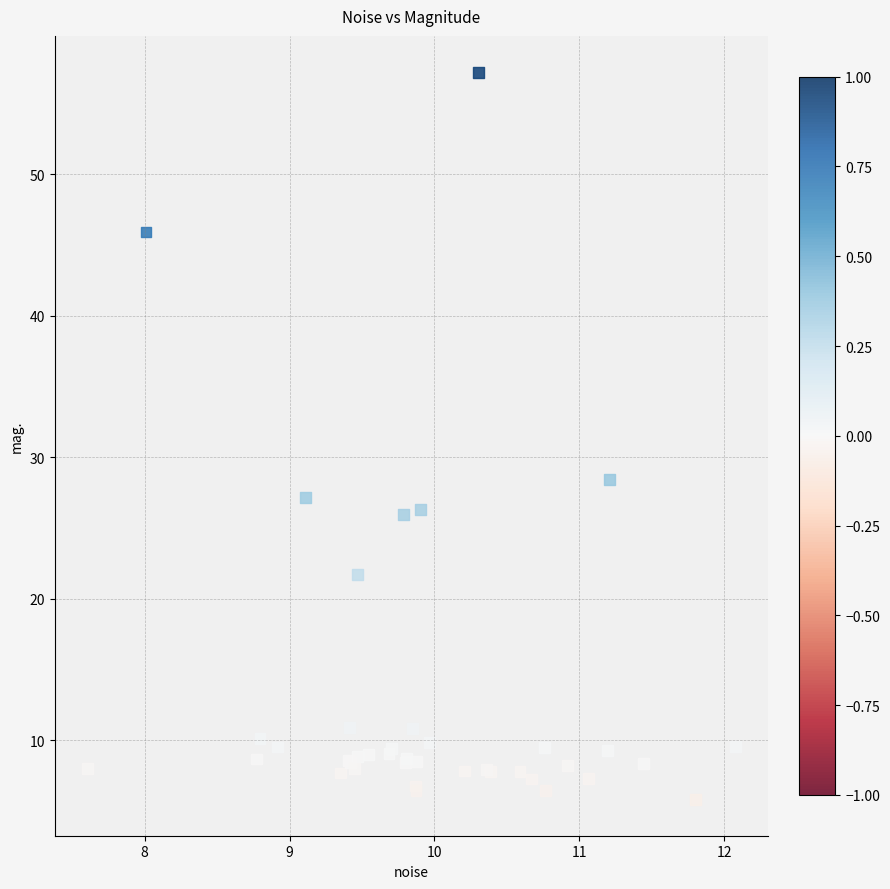

What Y value in the scatter plot is closest to 31?

28.4